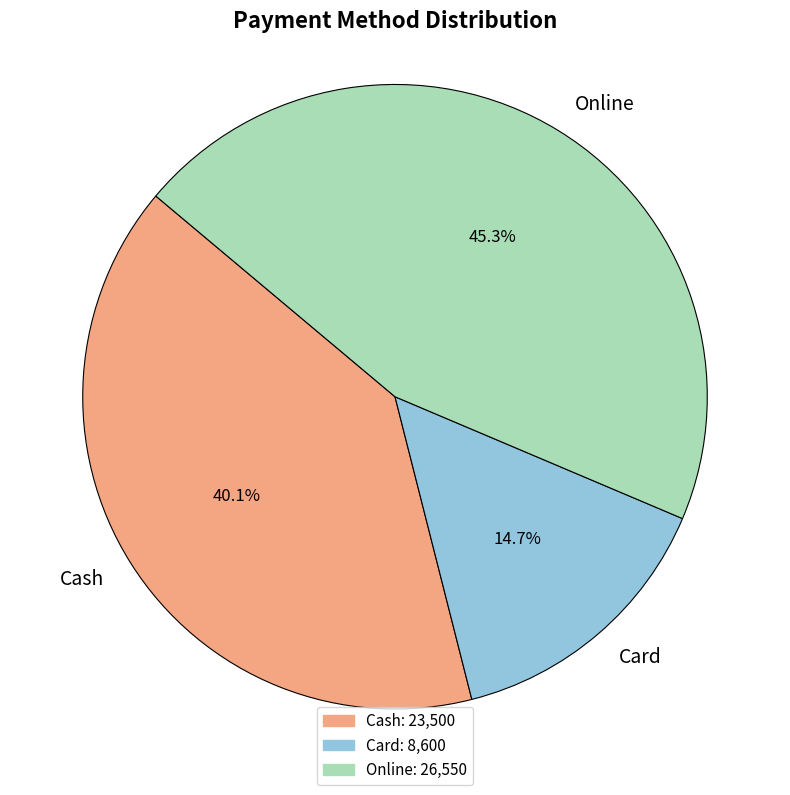

How much of the chart is everything except Card?

85.3%